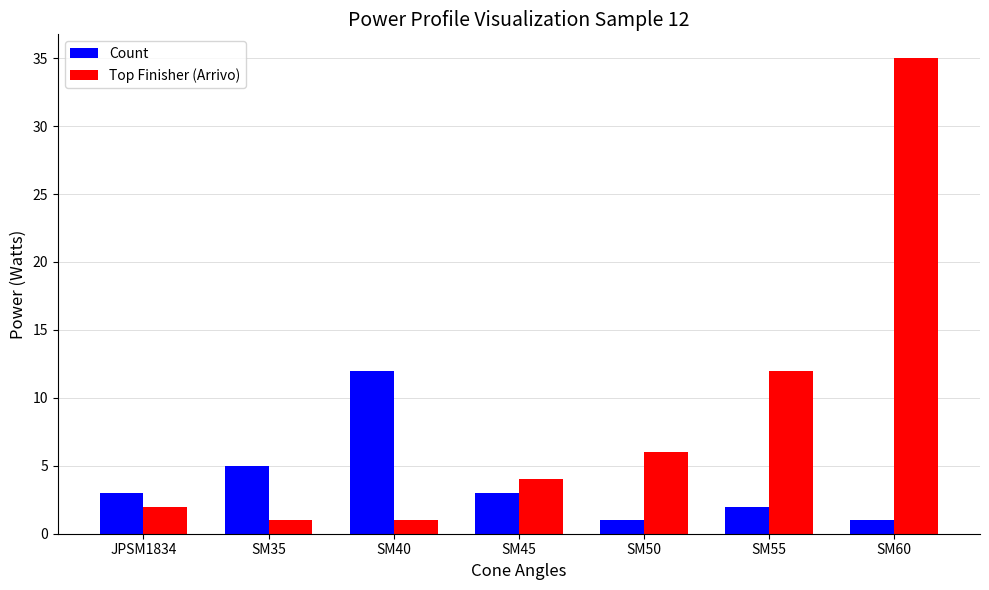

Is the value of Count at SM55 greater than the value of Top Finisher (Arrivo) at SM35?

Yes